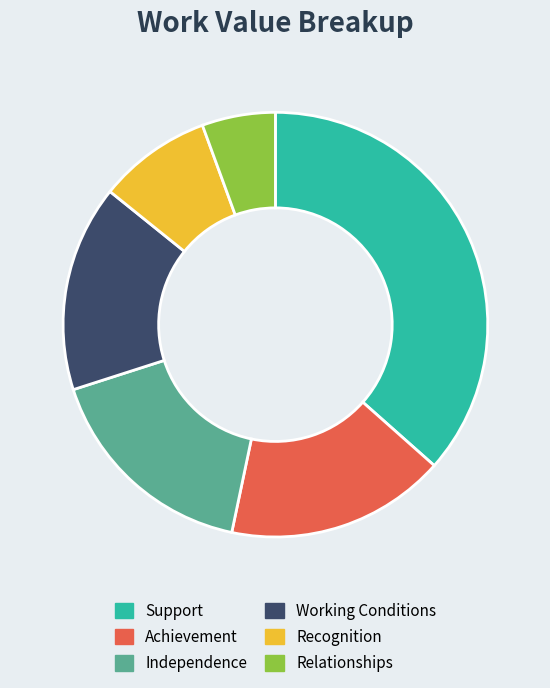

Does Working Conditions represent more than half of the total?

No